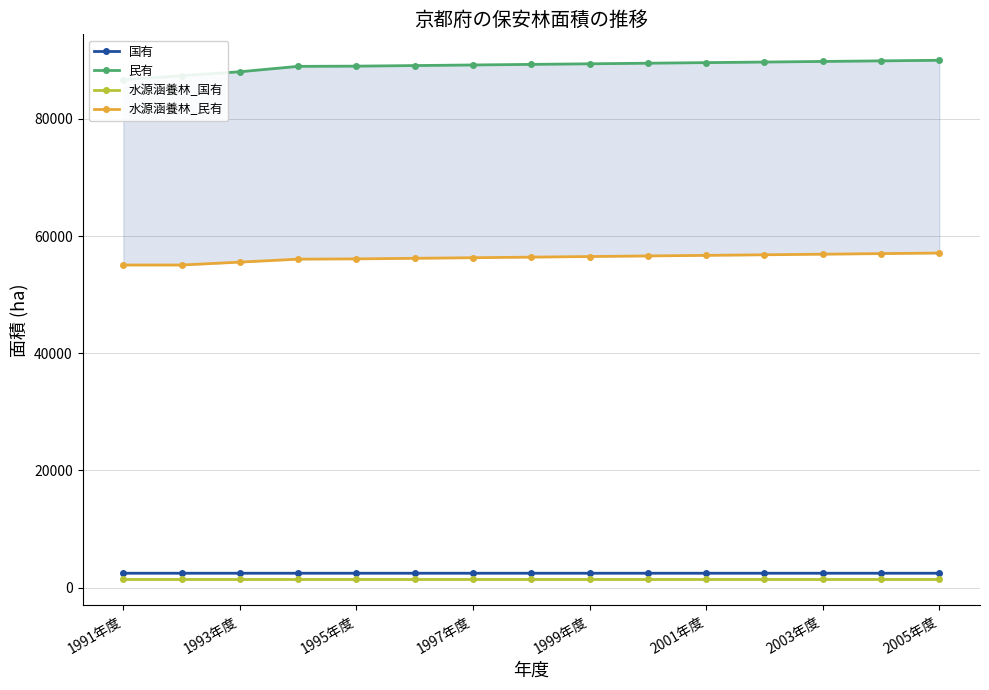

Is it true that 国有 equals 2444 at 1995年度?

True